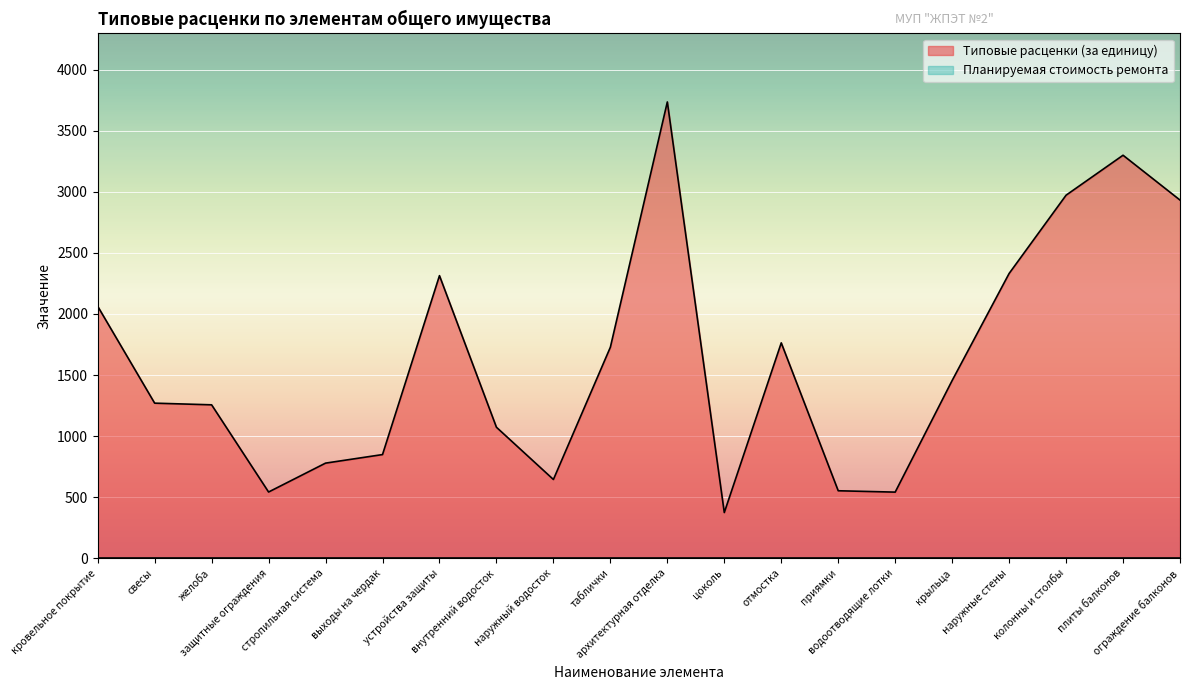

Rank the categories by value from lowest to highest.

цоколь, водоотводящие лотки, защитные ограждения, приямки, наружный водосток, стропильная система, выходы на чердак, внутренний водосток, желоба, свесы, крыльца, таблички, отмостка, кровельное покрытие, устройства защиты, наружные стены, ограждение балконов, колонны и столбы, плиты балконов, архитектурная отделка